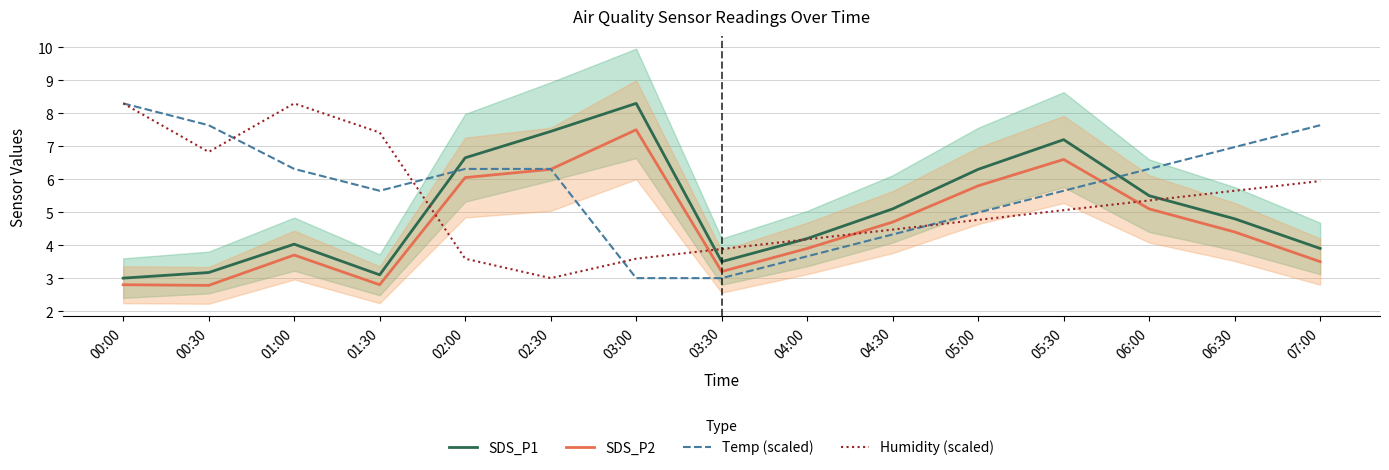

Reading left to right, what are all the values shown in this chart?

SDS_P1: 3.0	3.2	4.0	3.1	6.7	7.5	8.3	3.5	4.2	5.1	6.3	7.2	5.5	4.8	3.9
SDS_P2: 2.8	2.8	3.7	2.8	6.0	6.3	7.5	3.2	3.9	4.7	5.8	6.6	5.1	4.4	3.5
Temp (scaled): 8.3	7.6	6.3	5.7	6.3	6.3	3.0	3.0	3.7	4.3	5.0	5.7	6.3	7.0	7.6
Humidity (scaled): 8.3	6.8	8.3	7.4	3.6	3.0	3.6	3.9	4.2	4.5	4.8	5.1	5.4	5.6	5.9